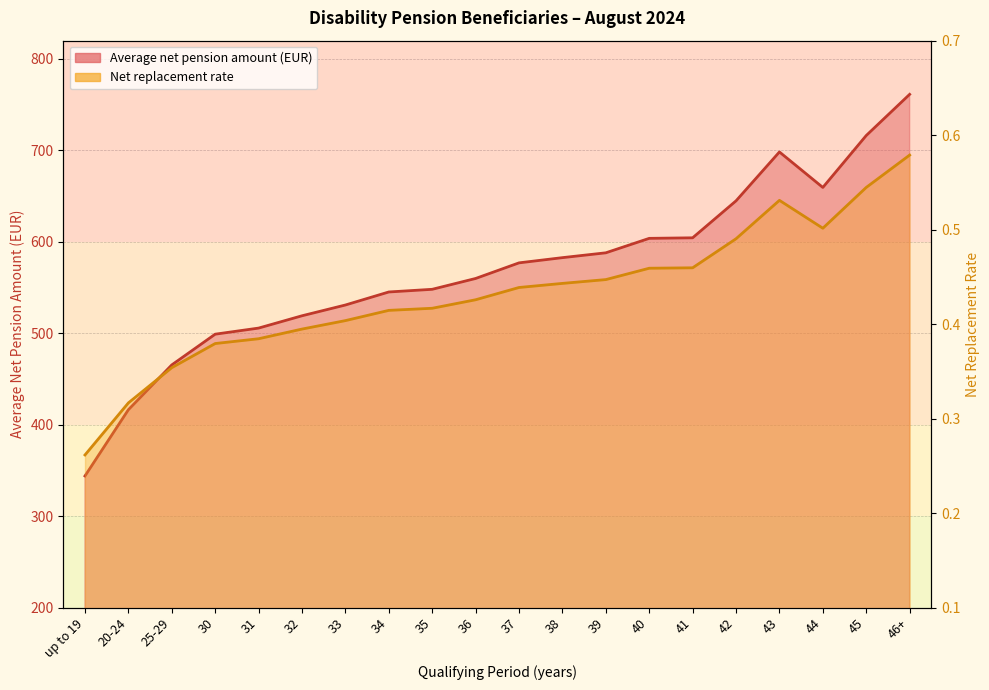

What are all the series names shown in the legend?

Average net pension amount, Net replacement rate